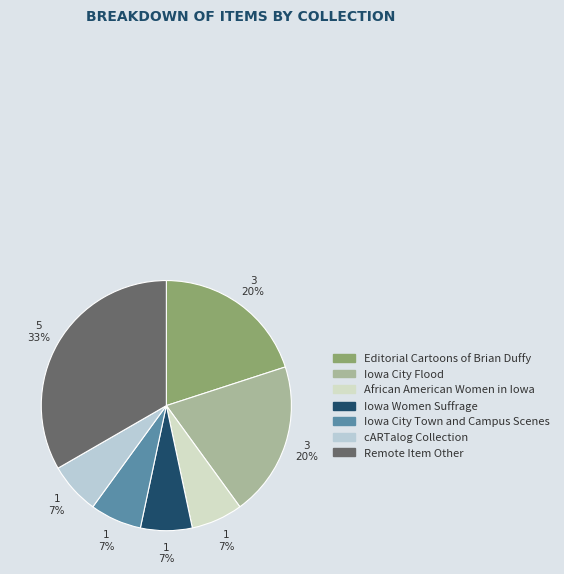

Is there a majority slice in this chart?

No